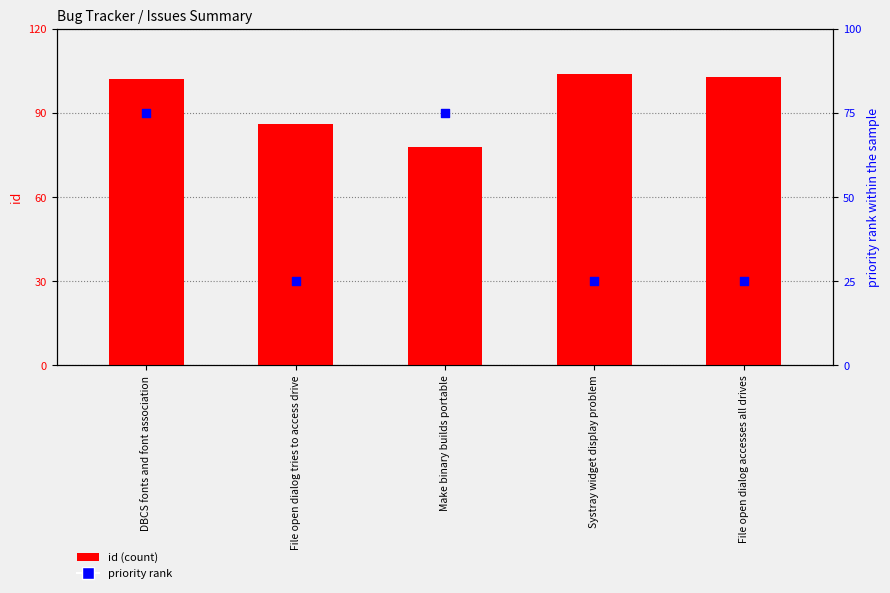

What is the total value across all series at DBCS fonts and font association?

177